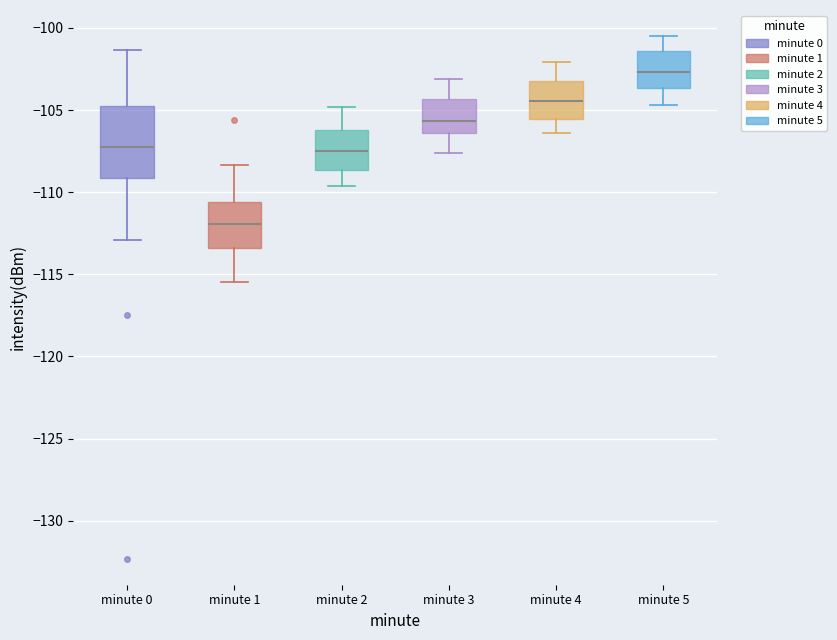

Where is the upper edge of the box for minute 4 on the y-axis? The values are not printed on the chart, so give them approximately, as read against the axis.

-103.0